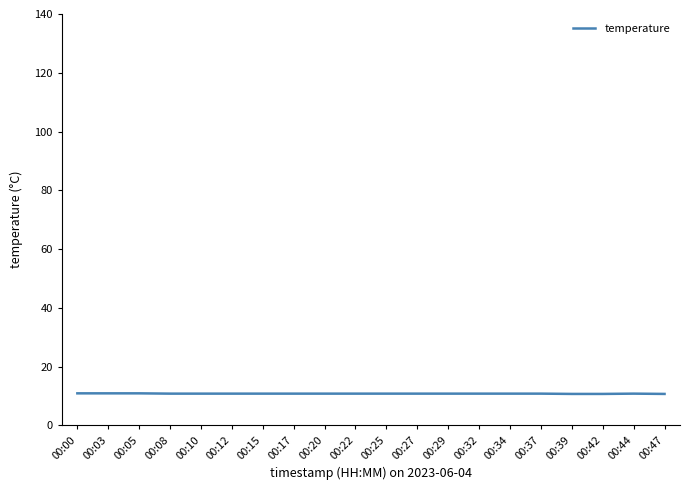

What is the ratio of the value at 00:05 to the value at 00:22?

1.0